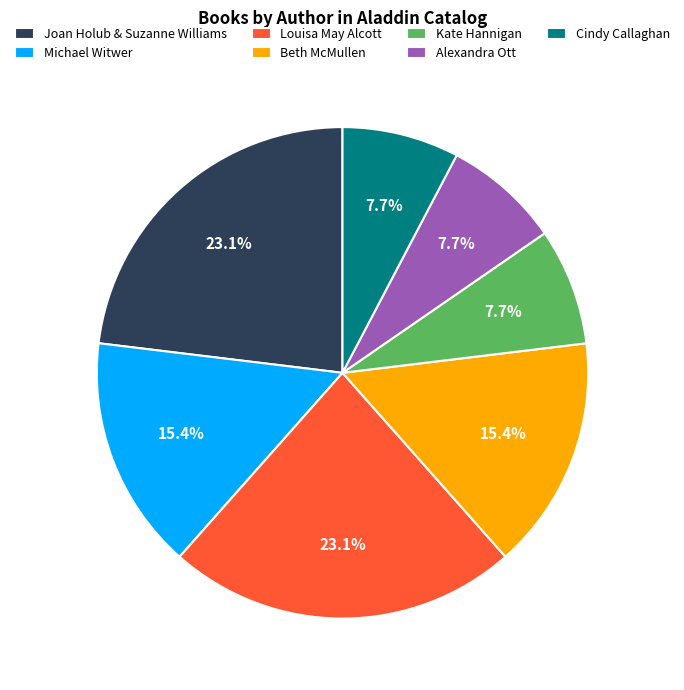

How much of the chart is everything except Louisa May Alcott?

76.9%